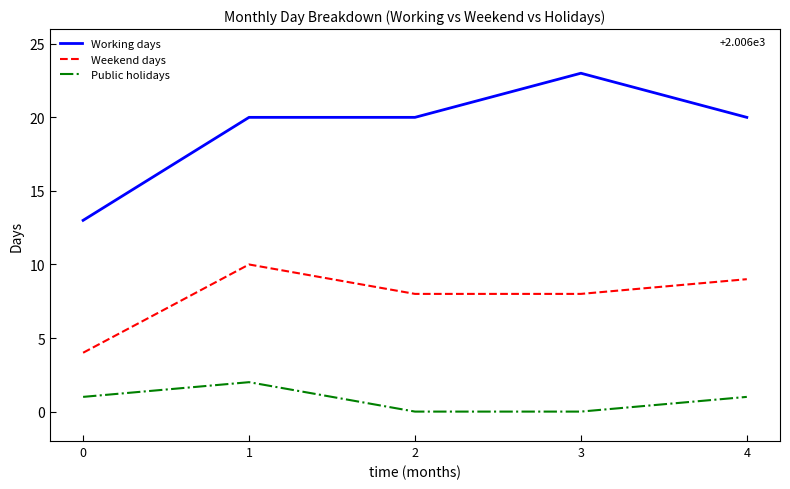

What is the maximum value shown in the chart?

23